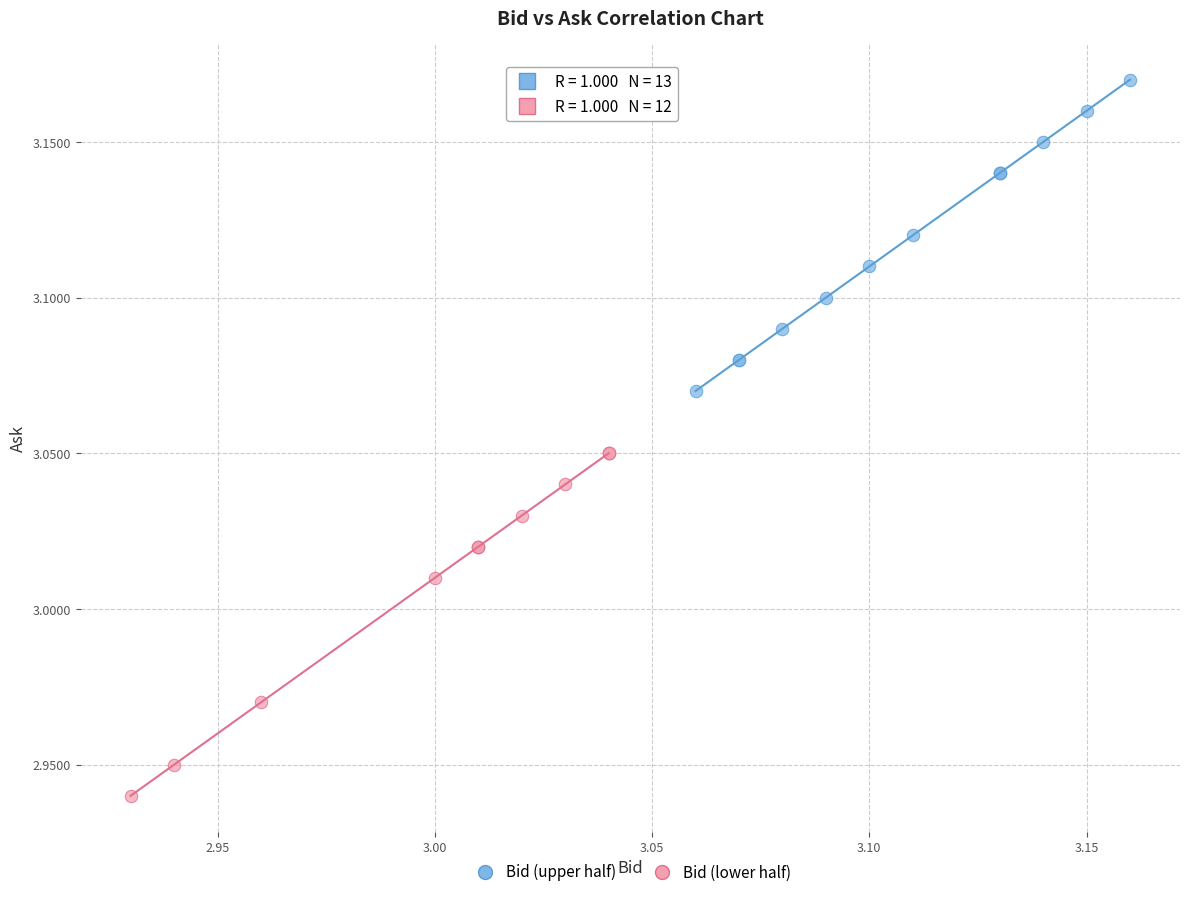

Which series reaches the maximum Y coordinate?

Bid (upper half)